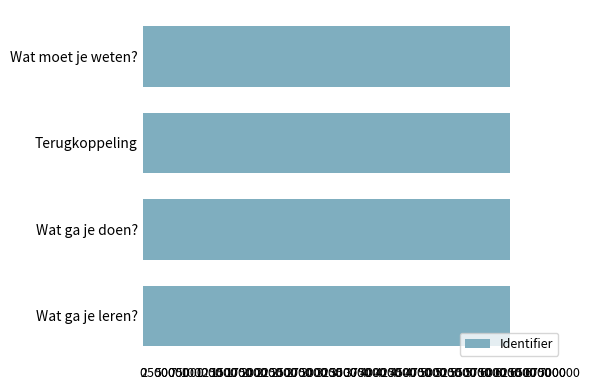

The value at Wat ga je leren? is 849792. True or false?

False